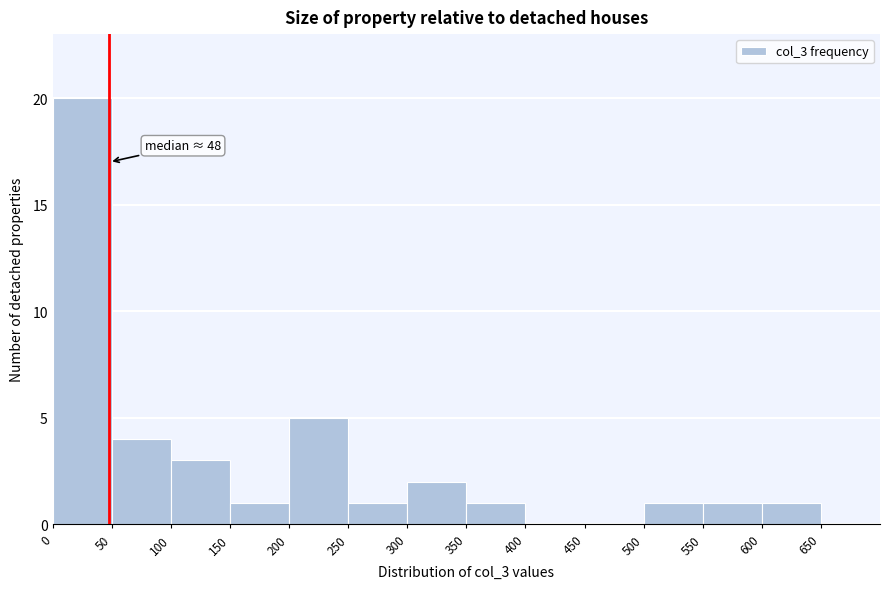

Which range on the x-axis has the tallest bar?

0 to 50